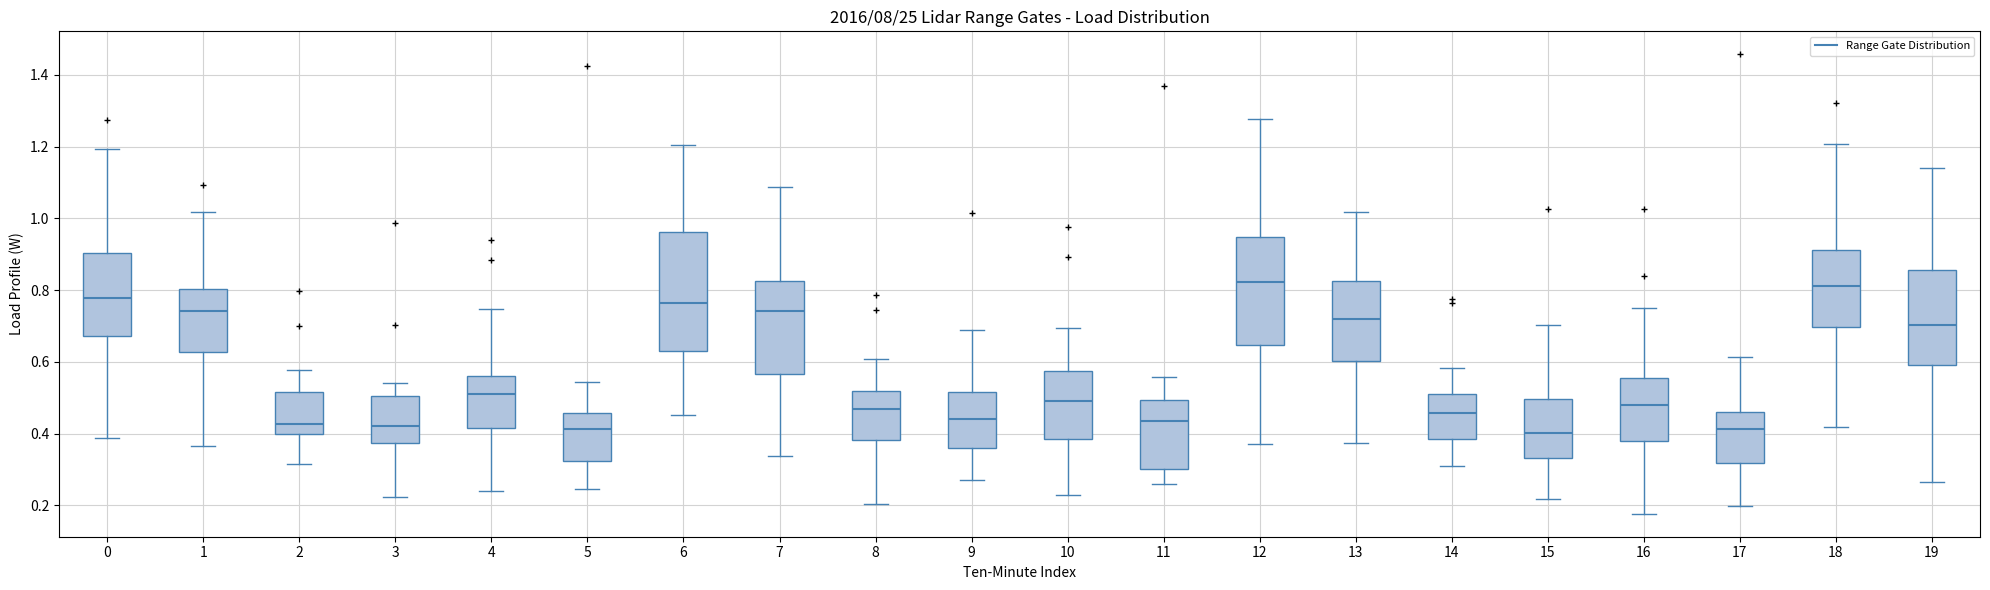

Reading left to right, read every box against the y-axis: the position of its median line, the range the box covers, and the ends of its whiskers. The values are not printed on the chart, so give them approximately, as read against the axis.

0: median 0.78, box 0.68 to 0.90, whiskers 0.38 to 1.20
1: median 0.74, box 0.62 to 0.80, whiskers 0.36 to 1.02
2: median 0.42, box 0.40 to 0.52, whiskers 0.32 to 0.58
3: median 0.42, box 0.38 to 0.50, whiskers 0.22 to 0.54
4: median 0.50, box 0.42 to 0.56, whiskers 0.24 to 0.74
5: median 0.42, box 0.32 to 0.46, whiskers 0.24 to 0.54
6: median 0.76, box 0.64 to 0.96, whiskers 0.46 to 1.20
7: median 0.74, box 0.56 to 0.82, whiskers 0.34 to 1.08
8: median 0.46, box 0.38 to 0.52, whiskers 0.20 to 0.60
9: median 0.44, box 0.36 to 0.52, whiskers 0.28 to 0.68
10: median 0.50, box 0.38 to 0.58, whiskers 0.22 to 0.70
11: median 0.44, box 0.30 to 0.50, whiskers 0.26 to 0.56
12: median 0.82, box 0.64 to 0.94, whiskers 0.38 to 1.28
13: median 0.72, box 0.60 to 0.82, whiskers 0.38 to 1.02
14: median 0.46, box 0.38 to 0.52, whiskers 0.32 to 0.58
15: median 0.40, box 0.34 to 0.50, whiskers 0.22 to 0.70
16: median 0.48, box 0.38 to 0.56, whiskers 0.18 to 0.76
17: median 0.42, box 0.32 to 0.46, whiskers 0.20 to 0.62
18: median 0.82, box 0.70 to 0.92, whiskers 0.42 to 1.20
19: median 0.70, box 0.60 to 0.86, whiskers 0.26 to 1.14